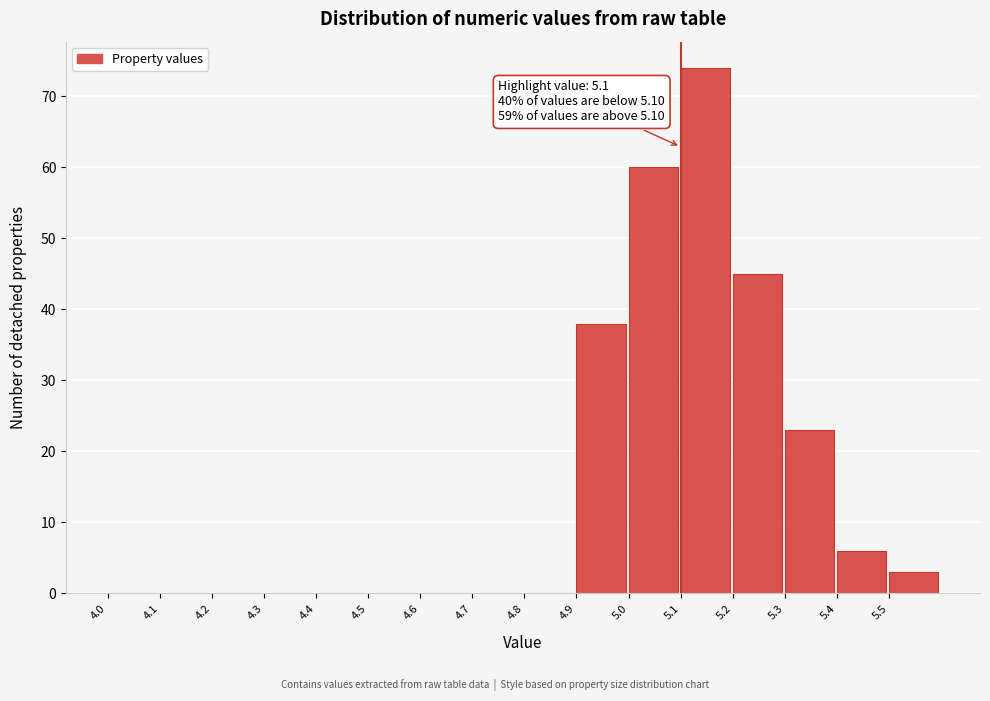

Which range on the x-axis has the tallest bar?

5.1 to 5.2